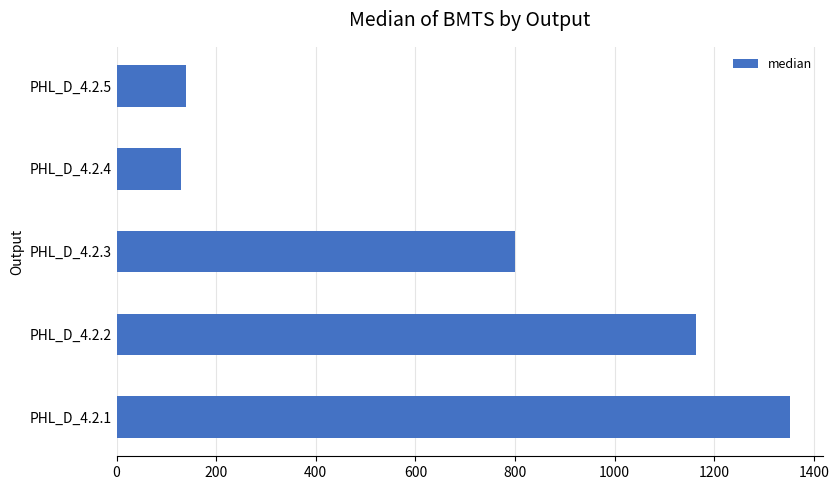

How many bars are there in total?

5